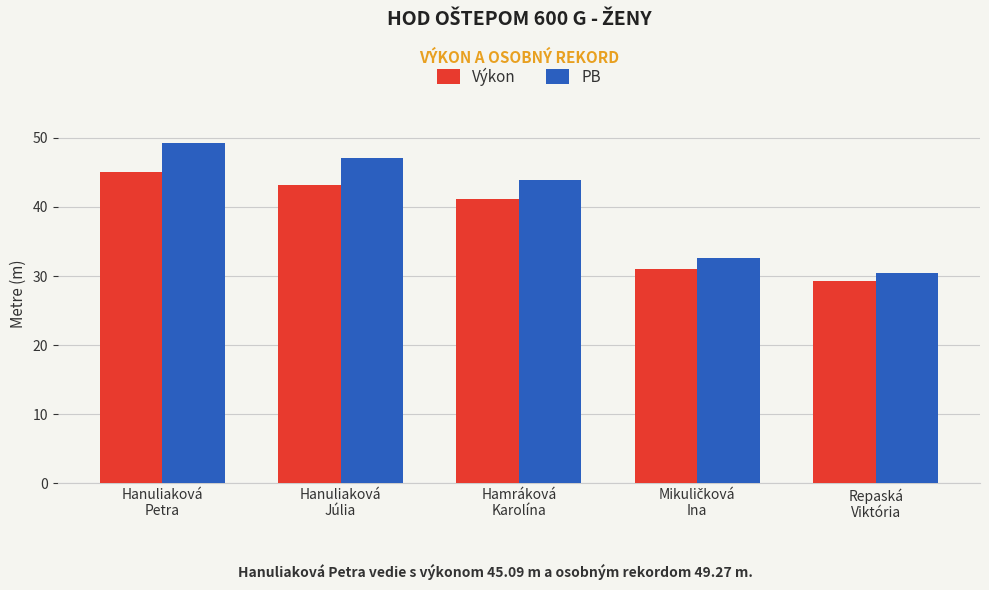

Rank the series by their average value, from highest to lowest.

PB, Výkon